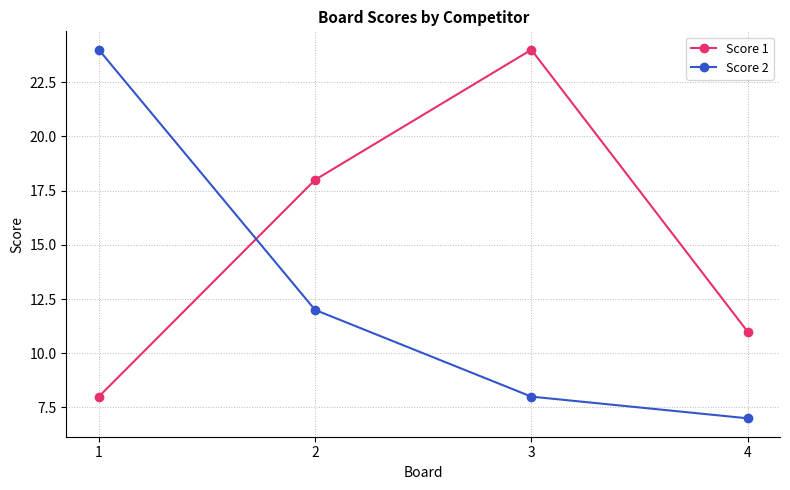

What is the highest value of the Score 1 series?

24